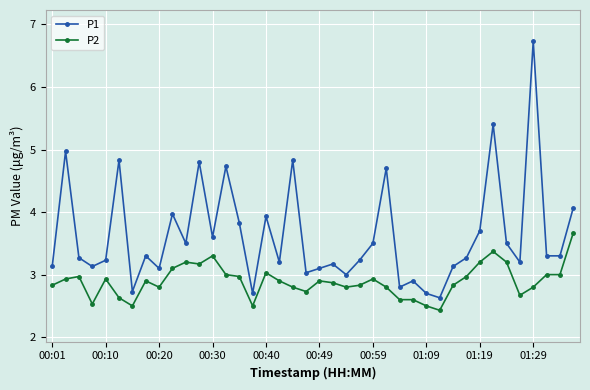

List the series in order of their peak value, highest first.

P1, P2